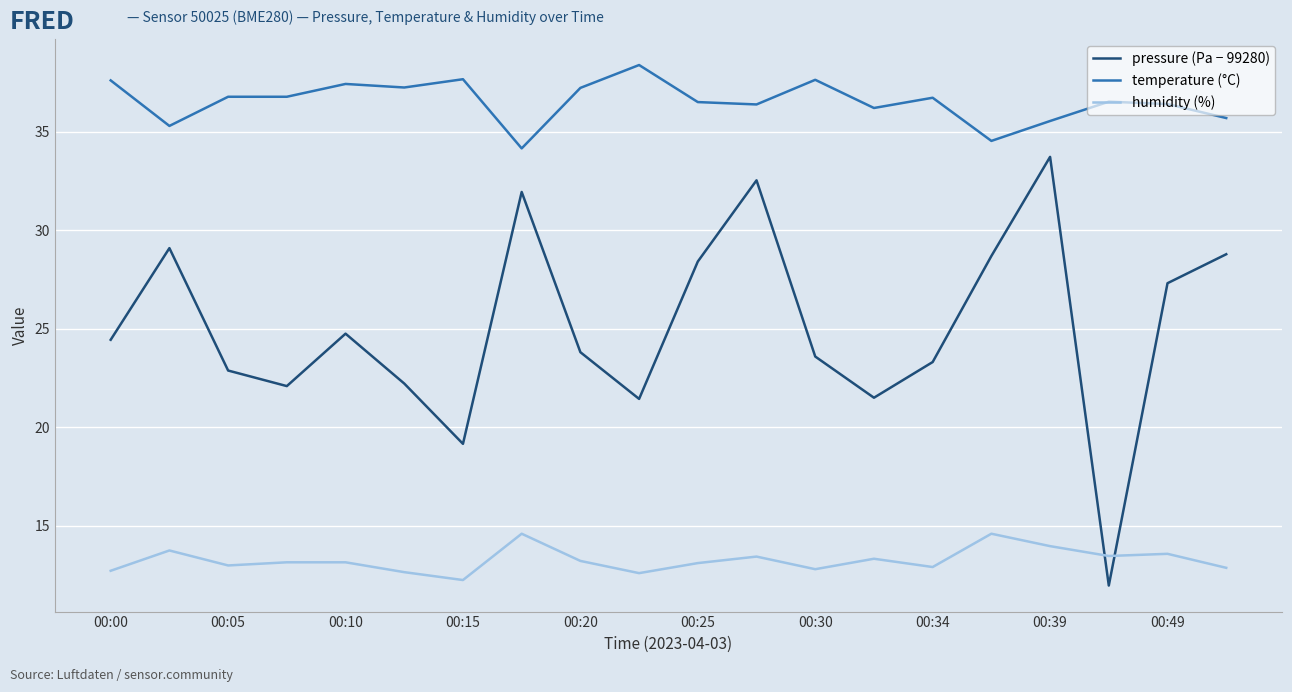

How many lines are shown in the chart?

3